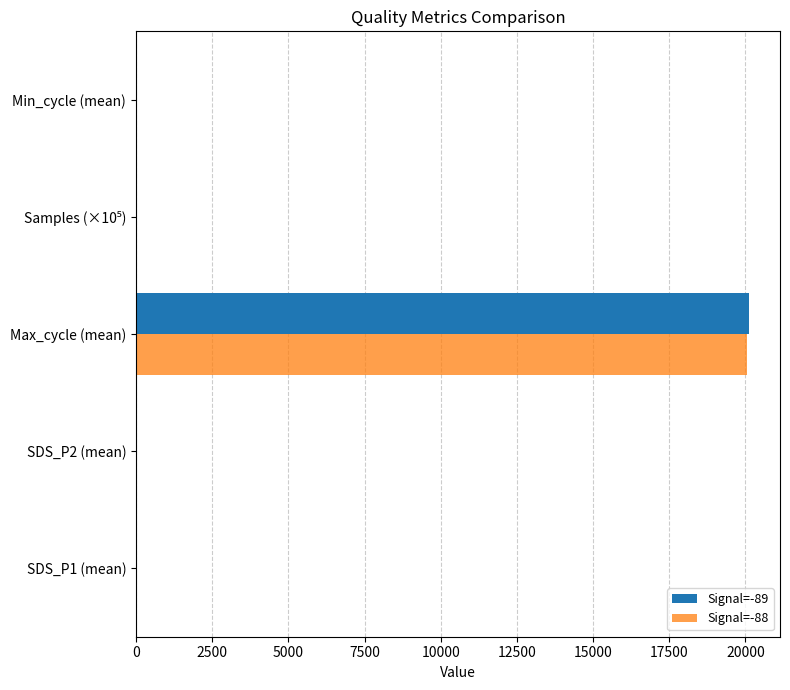

How many categories are shown in the chart?

5